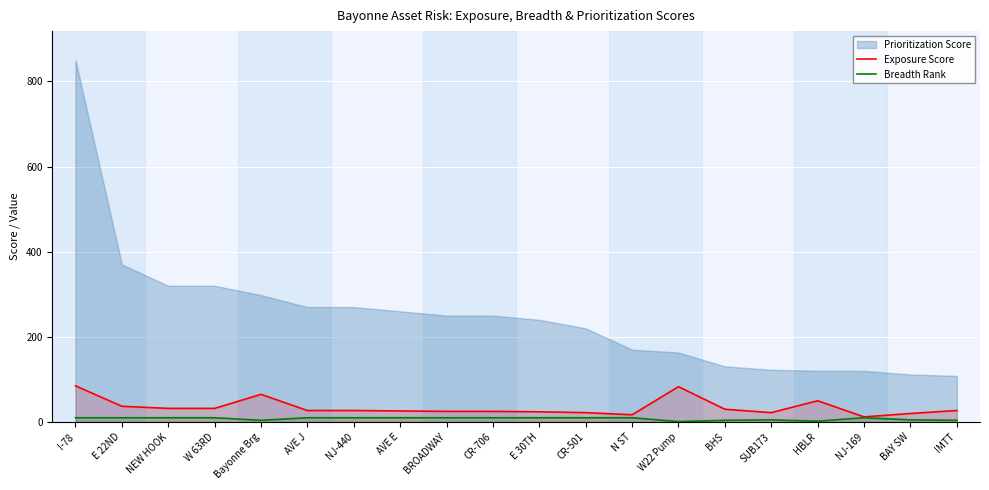

What is the difference between the maximum and minimum values in the Breadth Rank series?

9